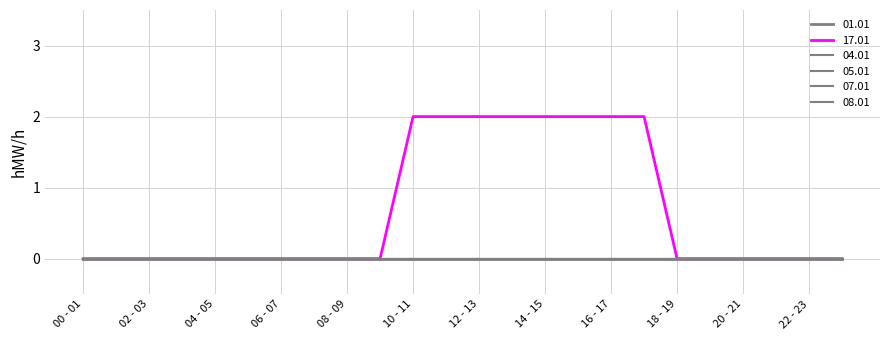

Reading left to right, extract all data points from this chart.

01.01: 0	0	0	0	0	0	0	0	0	0	0	0	0	0	0	0	0	0	0	0	0	0	0	0
17.01: 0	0	0	0	0	0	0	0	0	0	2	2	2	2	2	2	2	2	0	0	0	0	0	0
04.01: 0	0	0	0	0	0	0	0	0	0	0	0	0	0	0	0	0	0	0	0	0	0	0	0
05.01: 0	0	0	0	0	0	0	0	0	0	0	0	0	0	0	0	0	0	0	0	0	0	0	0
07.01: 0	0	0	0	0	0	0	0	0	0	0	0	0	0	0	0	0	0	0	0	0	0	0	0
08.01: 0	0	0	0	0	0	0	0	0	0	0	0	0	0	0	0	0	0	0	0	0	0	0	0